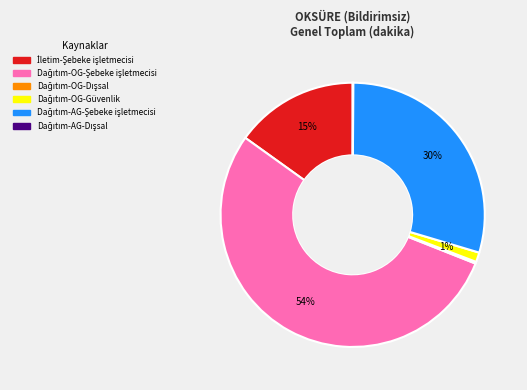

To the nearest percent, what is the average slice percentage?

17%